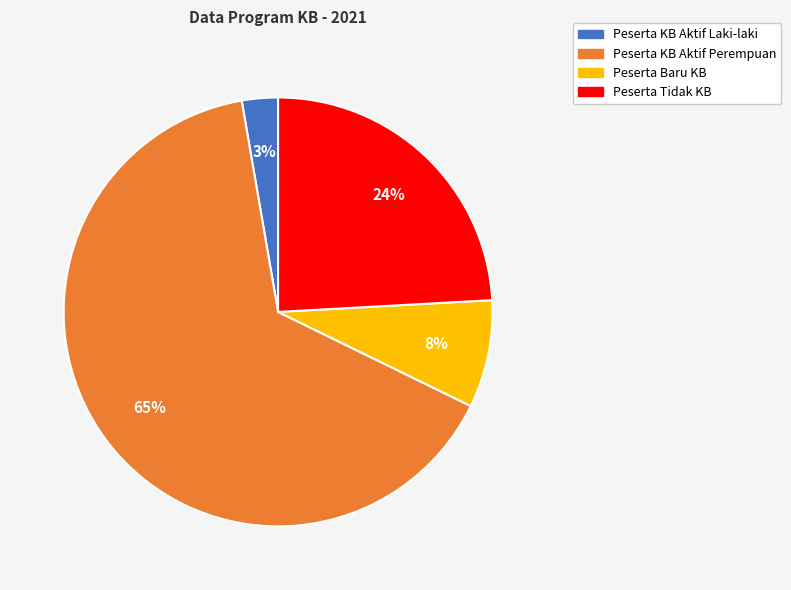

Is there a majority slice in this chart?

Yes